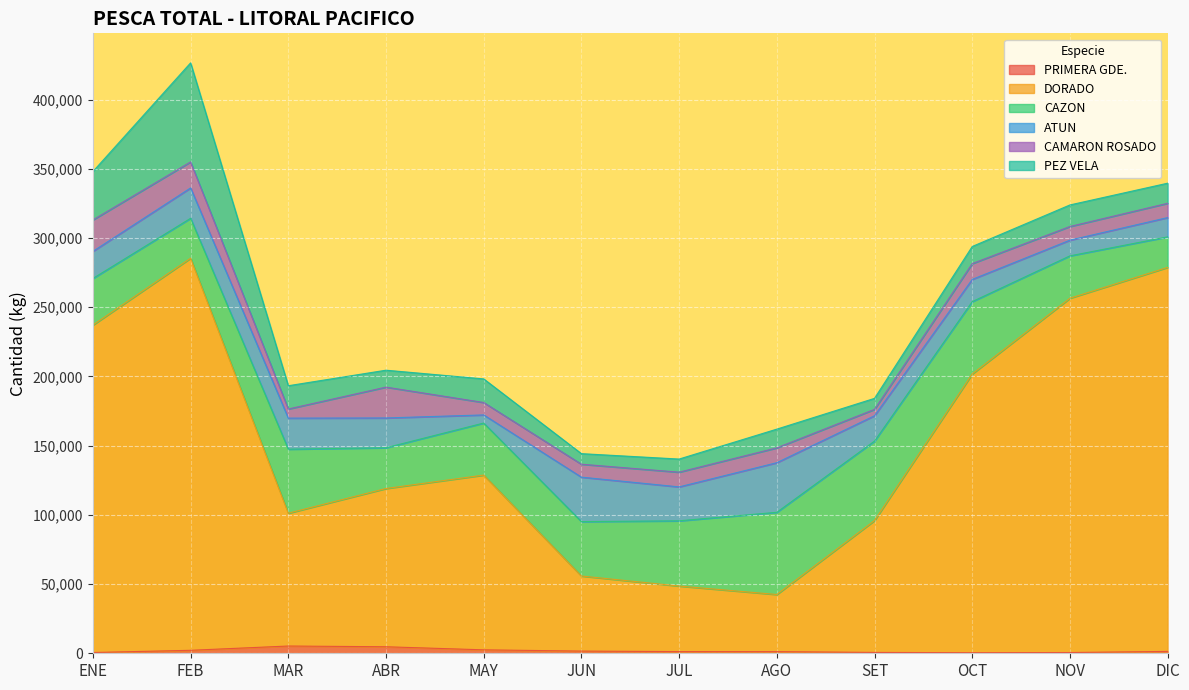

What is the average value of the ATUN series?

20285